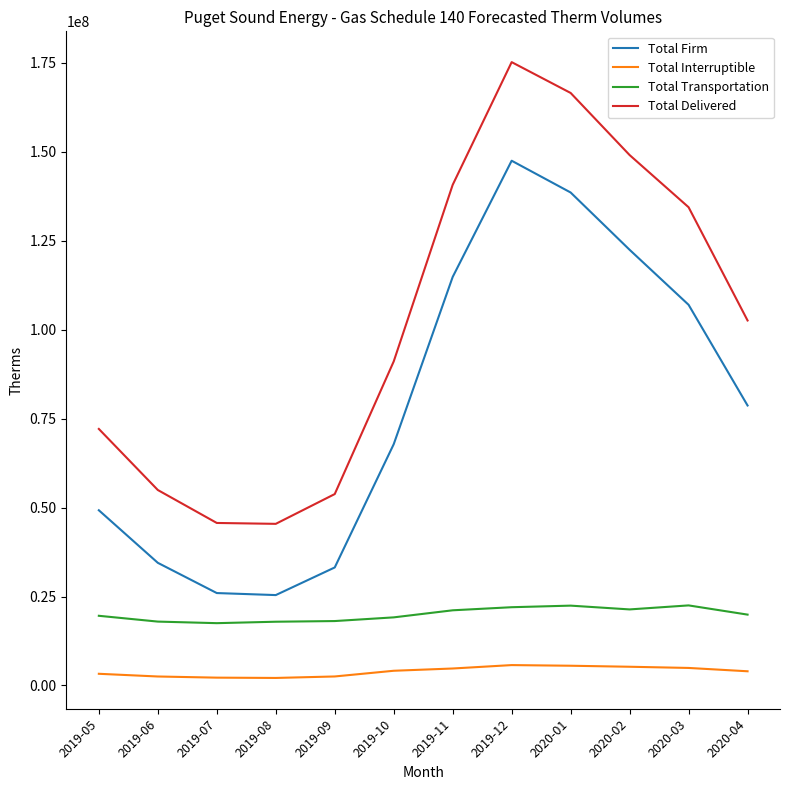

What is the difference between the highest and lowest values at 2019-06?

52429270